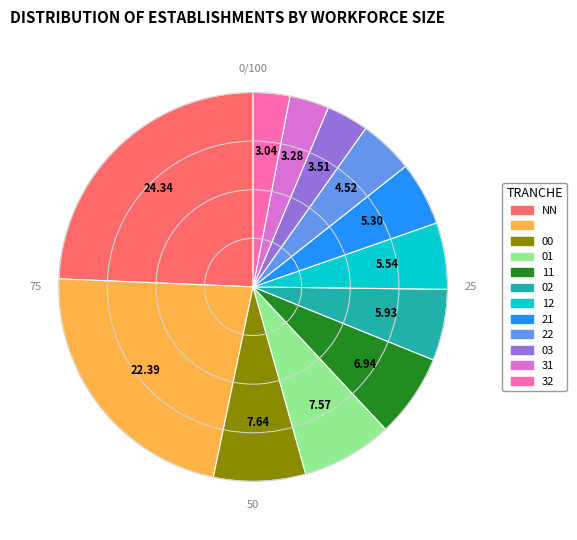

Does any single category account for the majority?

No